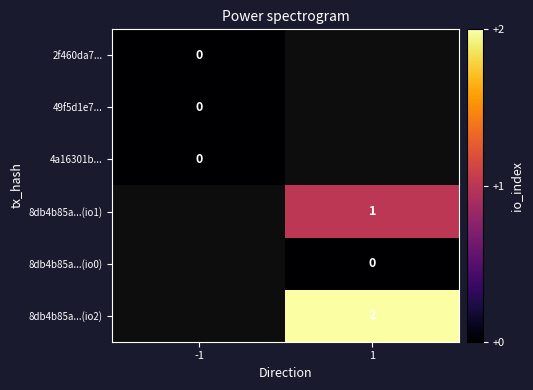

The value of 8db4b85a...(io2) at 1 is 3. True or false?

False